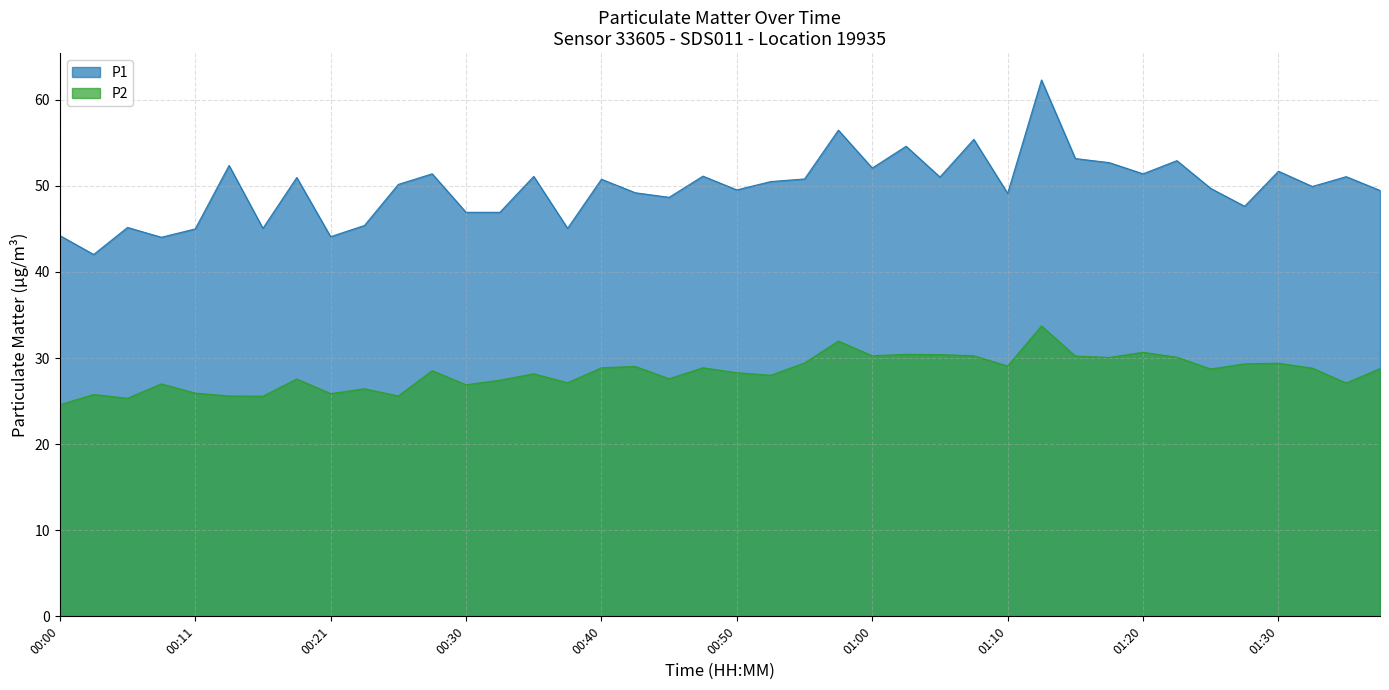

What is the value of the P1 point at the 9th from the left?

44.1